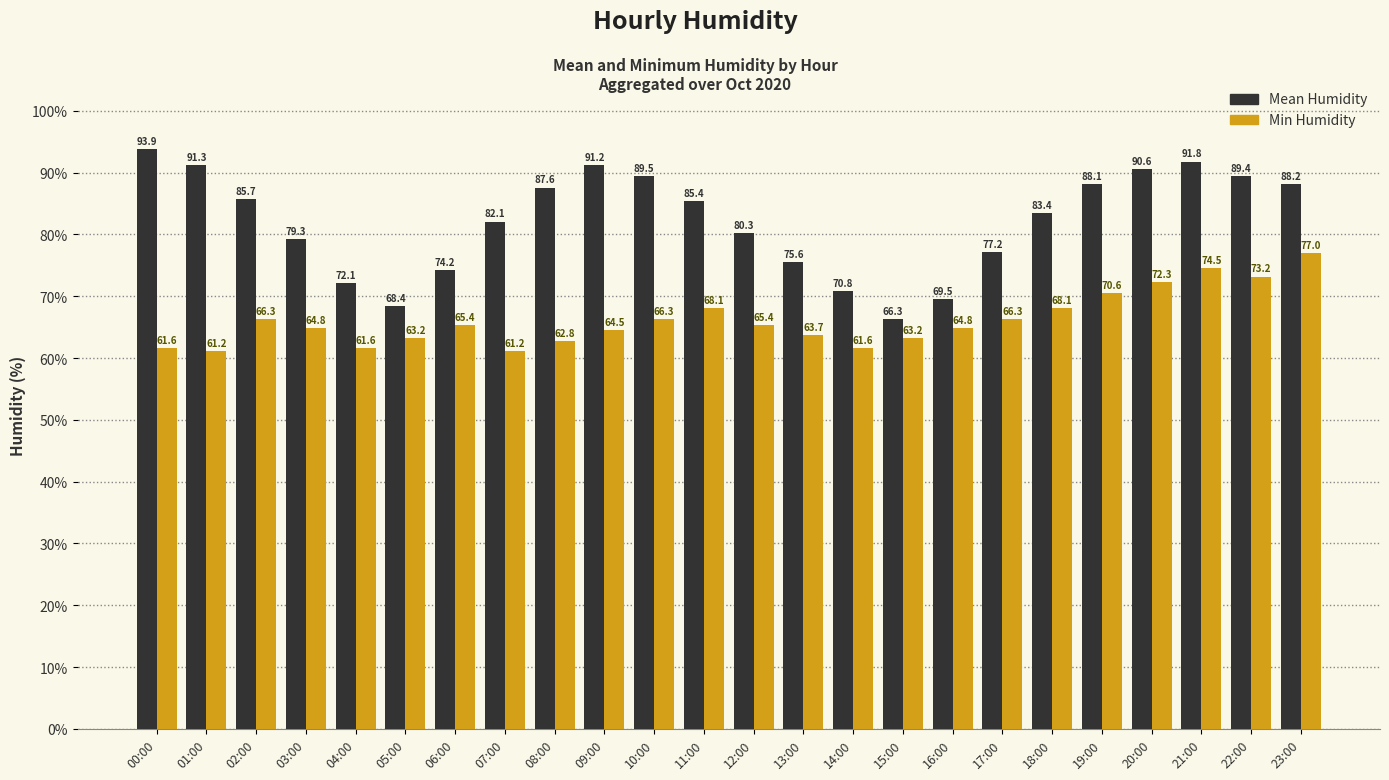

At how many categories does at least one series exceed 73?

19